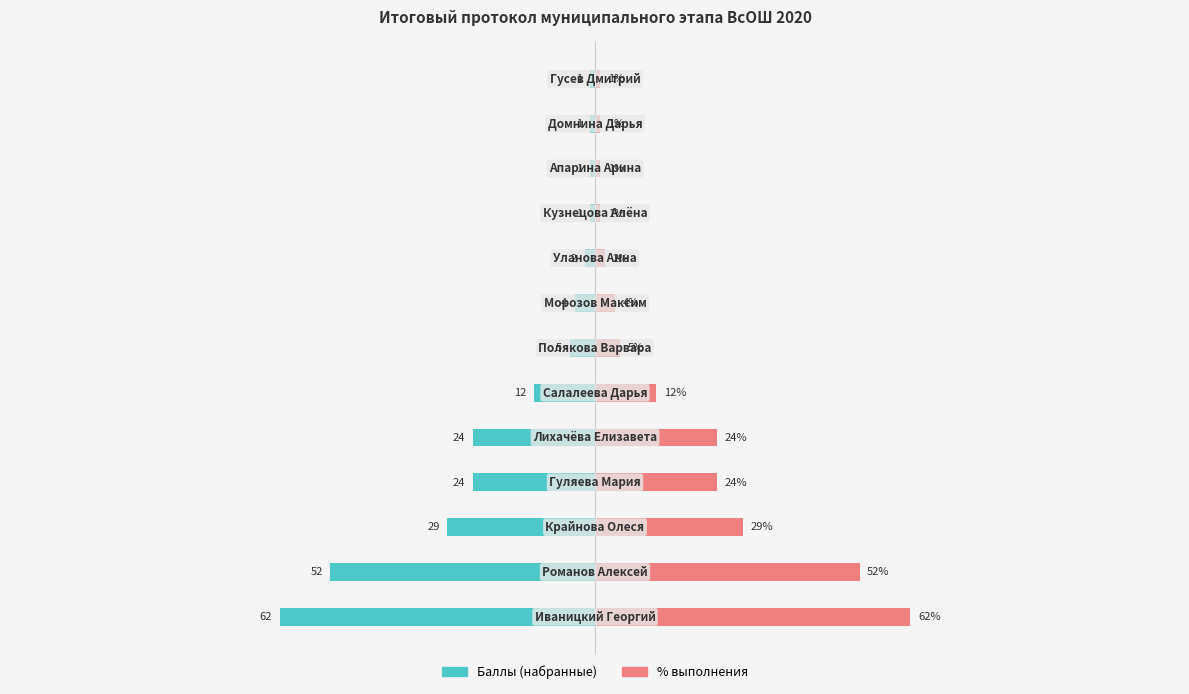

Reading right to left, list all the values displayed in this chart.

Баллы (набранные): -1.0	-1.0	-1.0	-1.0	-2.0	-4.0	-5.0	-12.0	-24.0	-24.0	-29.0	-52.0	-62.0
% выполнения: 1.0	1.0	1.0	1.0	2.0	4.0	5.0	12.0	24.0	24.0	29.0	52.0	62.0